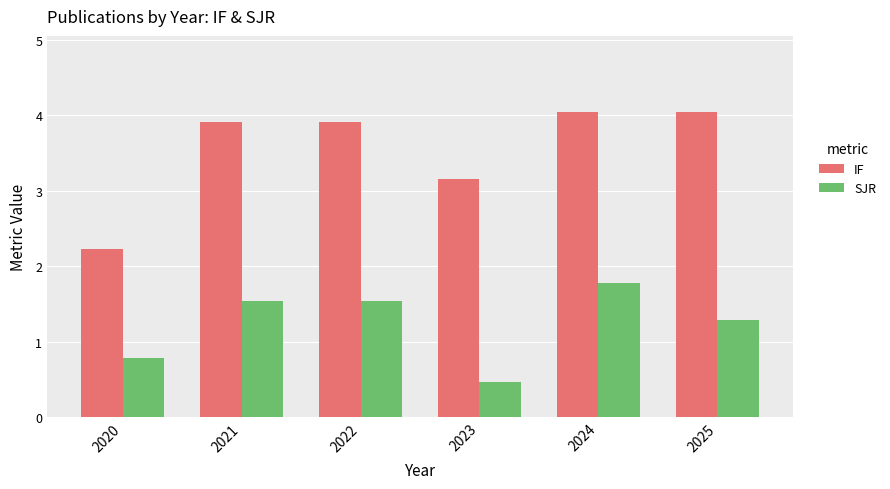

What is the difference between the IF values at 2020 and 2024?

1.8